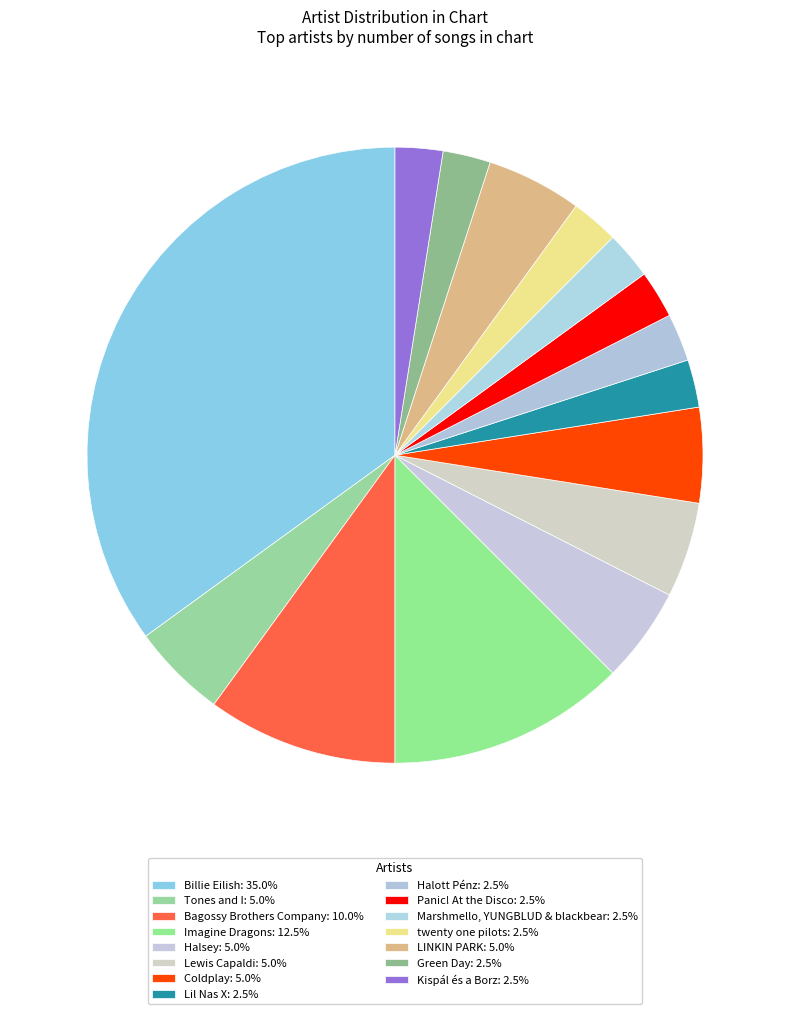

How many slices are in this pie chart?

15